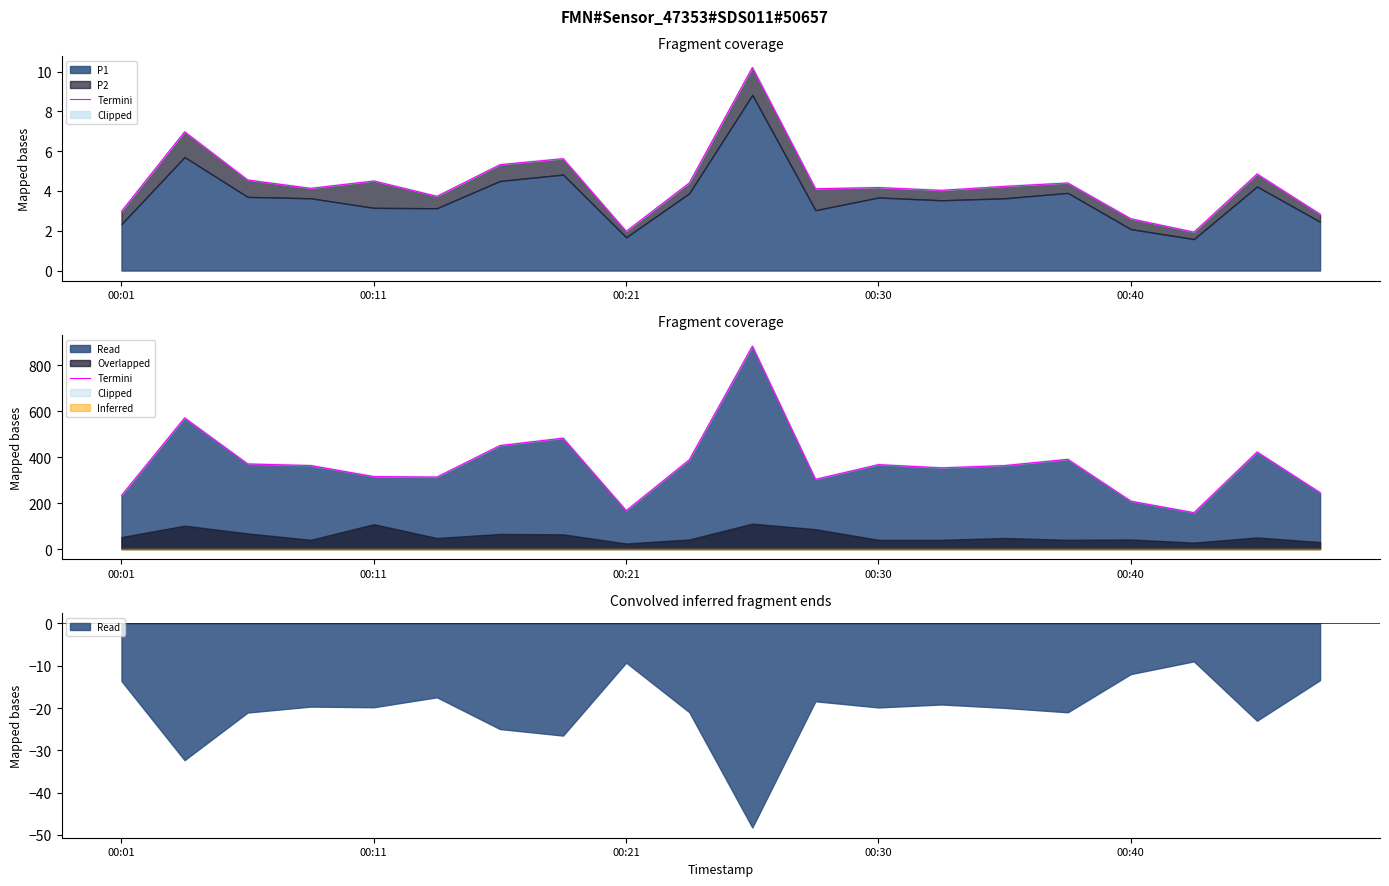

Is it true that the value at 13 is 119.0?

False